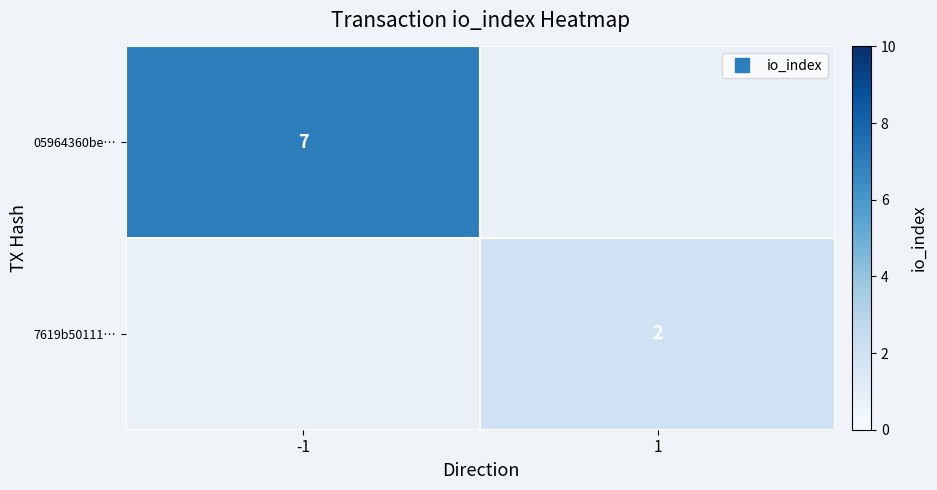

How many data points does each series have?

2